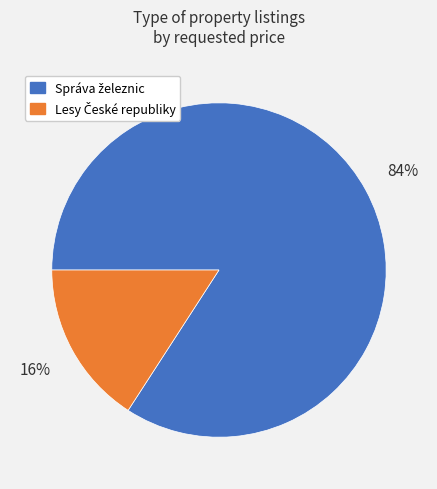

Does any single category account for the majority?

Yes